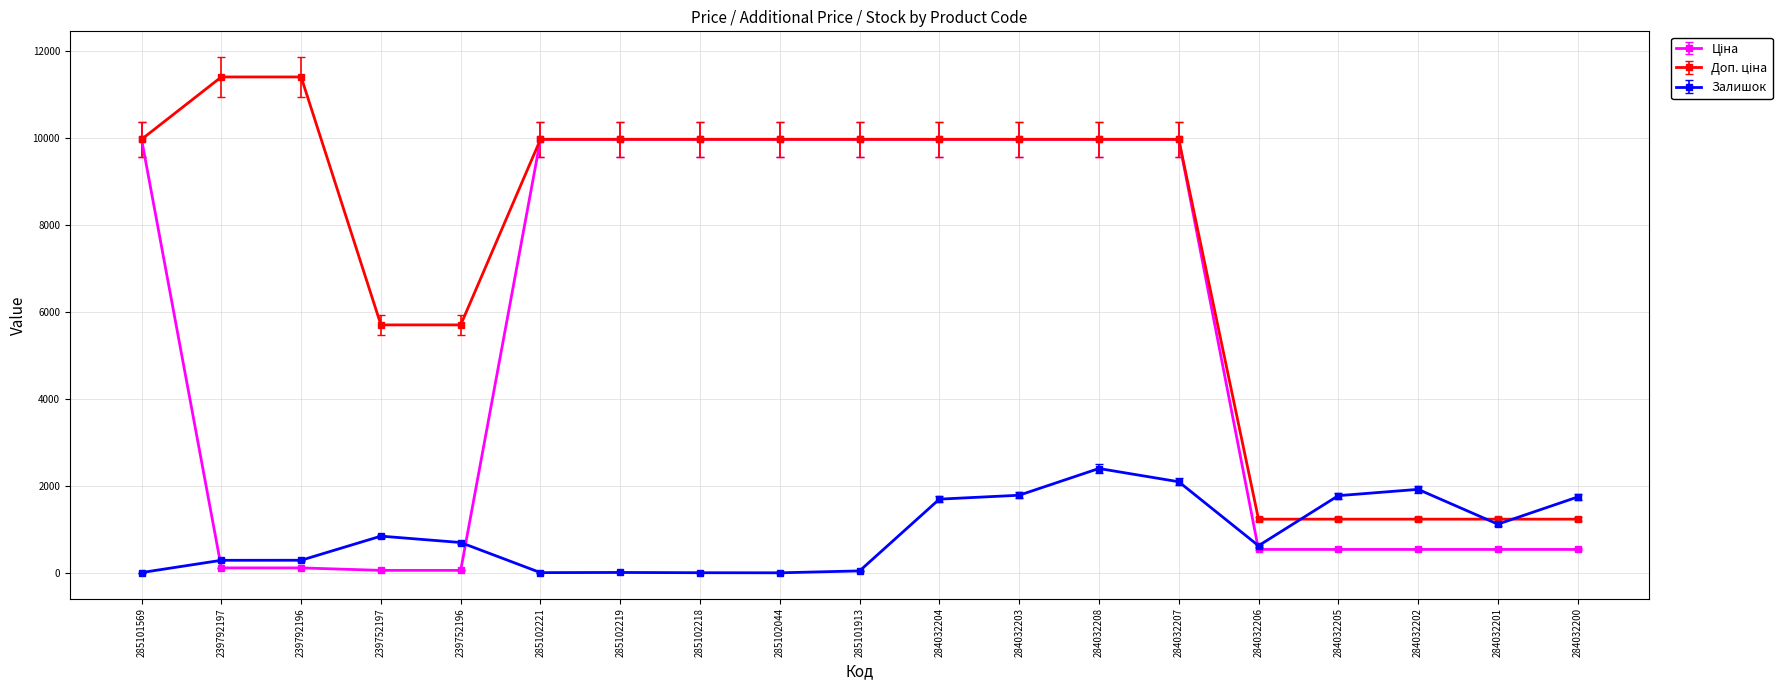

Count the number of categories in the chart.

19